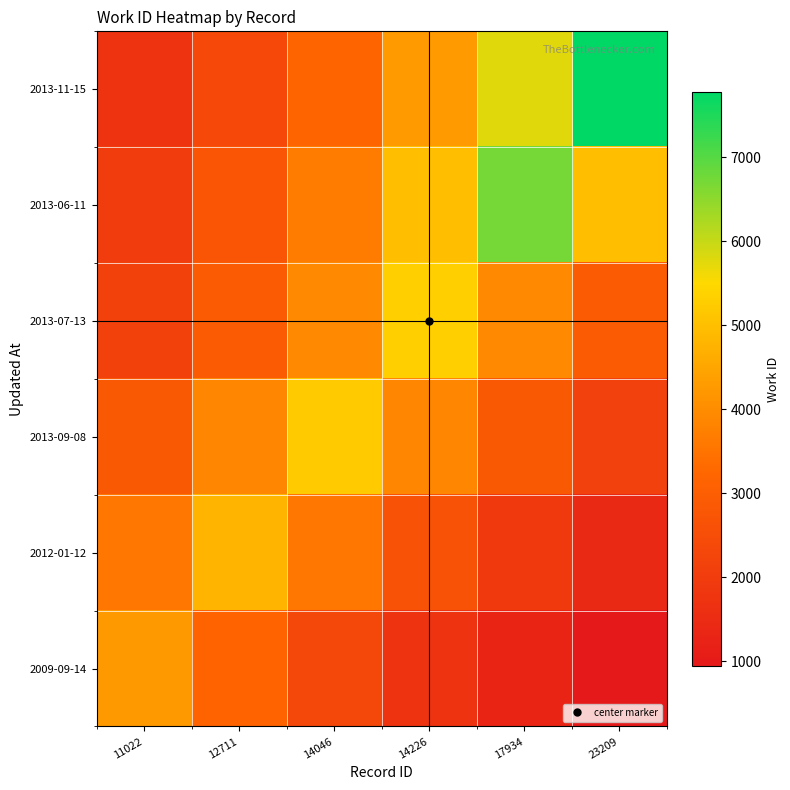

How many data points does each series have?

6